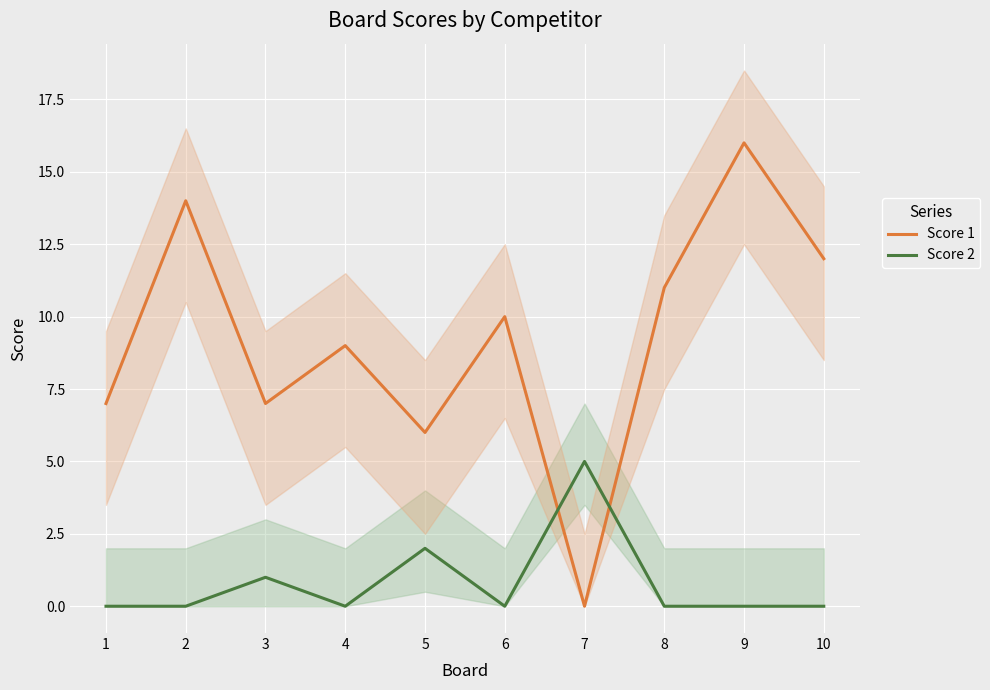

Which series ends up on top after the final intersection of Score 2 and Score 1?

Score 1